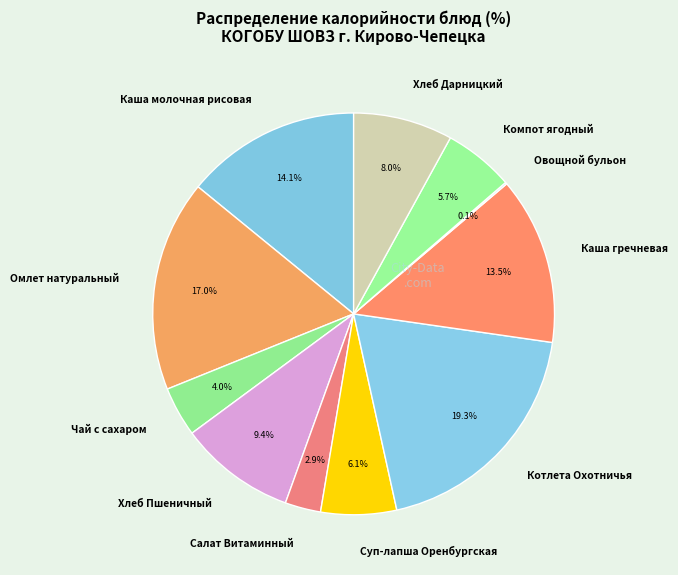

What is the ratio of the value at Котлета Охотничья to the value at Каша молочная рисовая?

1.4